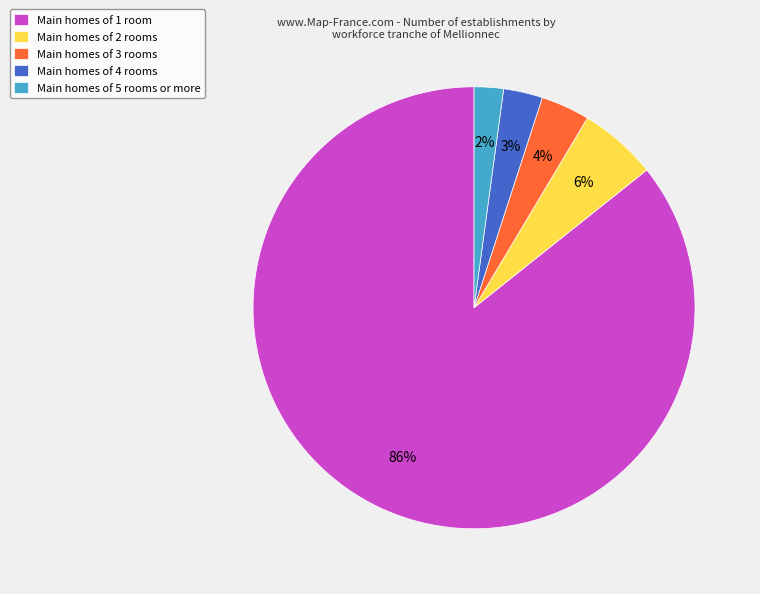

Combined, do Main homes of 4 rooms and Main homes of 1 room account for over 50%?

Yes